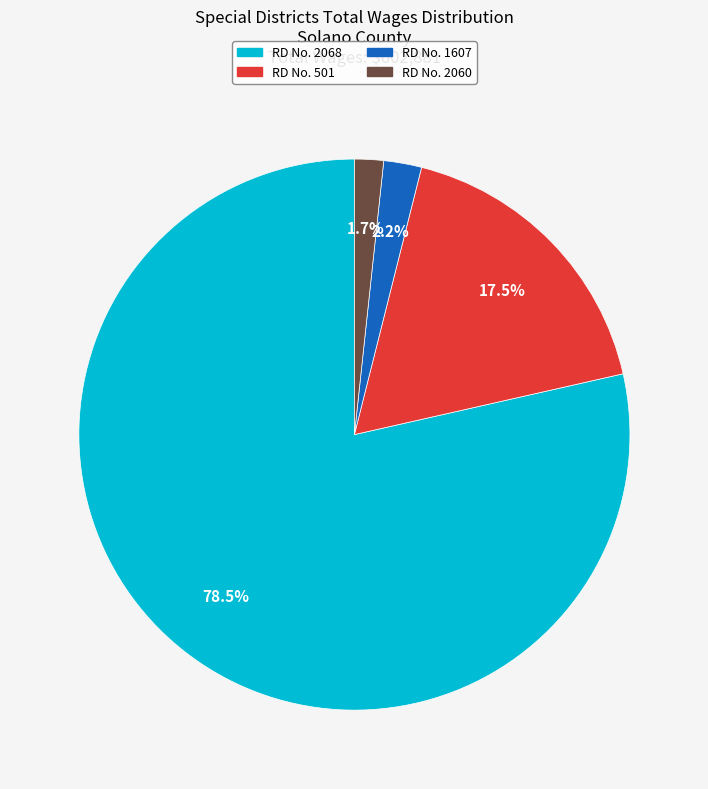

What is the largest slice in the pie chart?

RD No. 2068